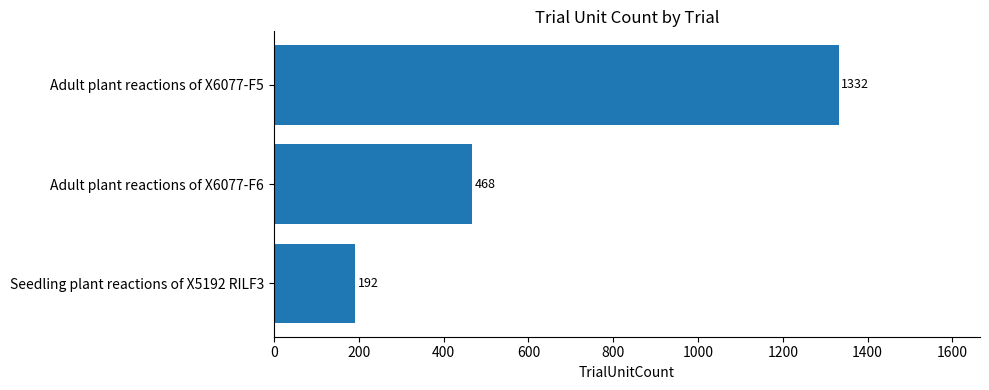

True or false: the data shows 279 at Seedling plant reactions of X5192 RILF3.

False